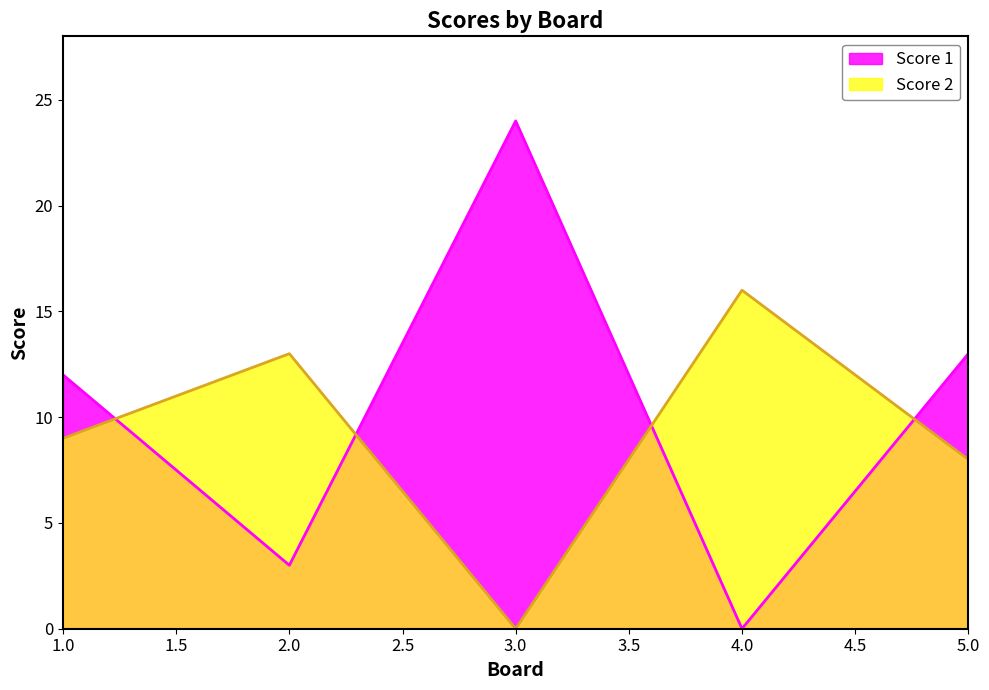

Reading left to right, what are all the values shown in this chart?

Score 1: 12	3	24	0	13
Score 2: 9	13	0	16	8